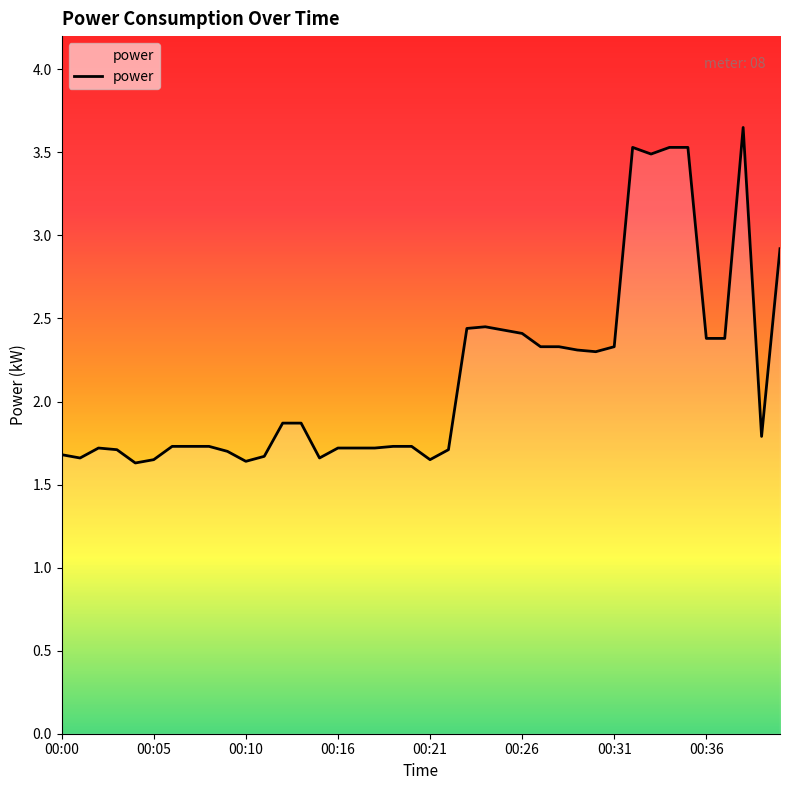

What is the difference between the maximum and minimum values?

2.0